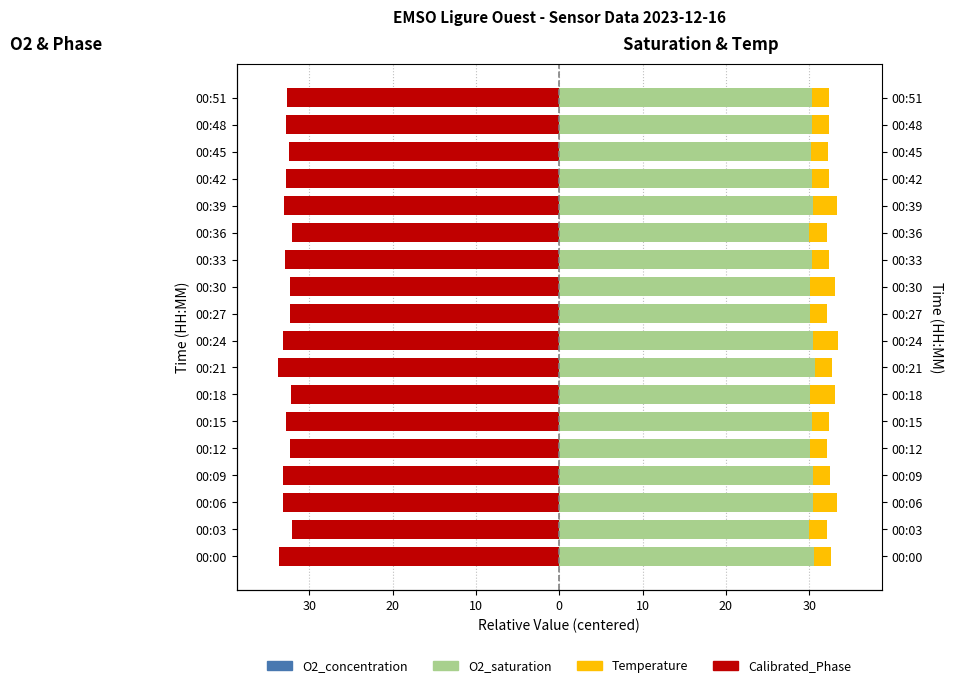

Which series has the largest range (max minus min)?

Calibrated_Phase